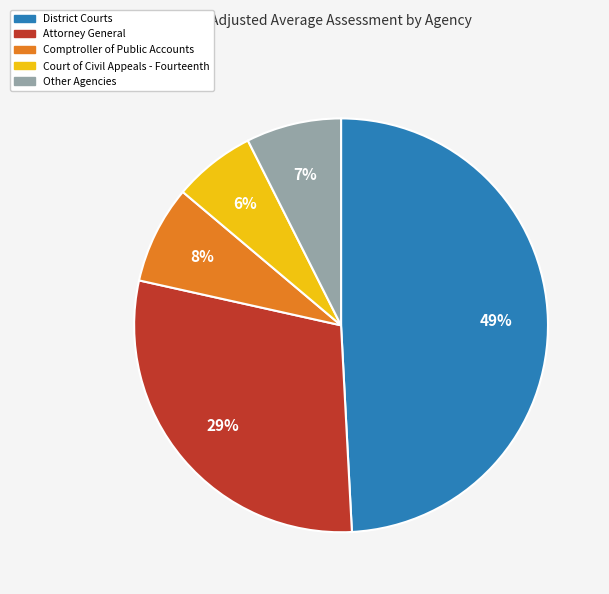

Is it true that Other Agencies is 21% of the pie?

False